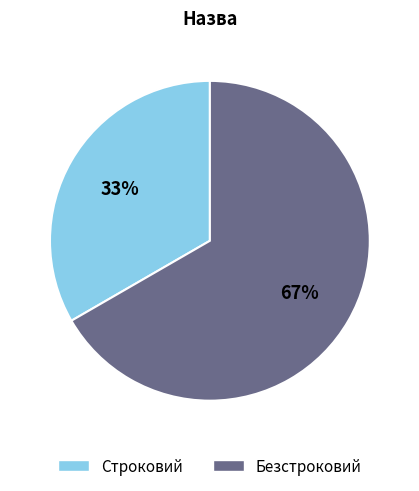

Is the sum of Строковий and Безстроковий greater than half?

Yes